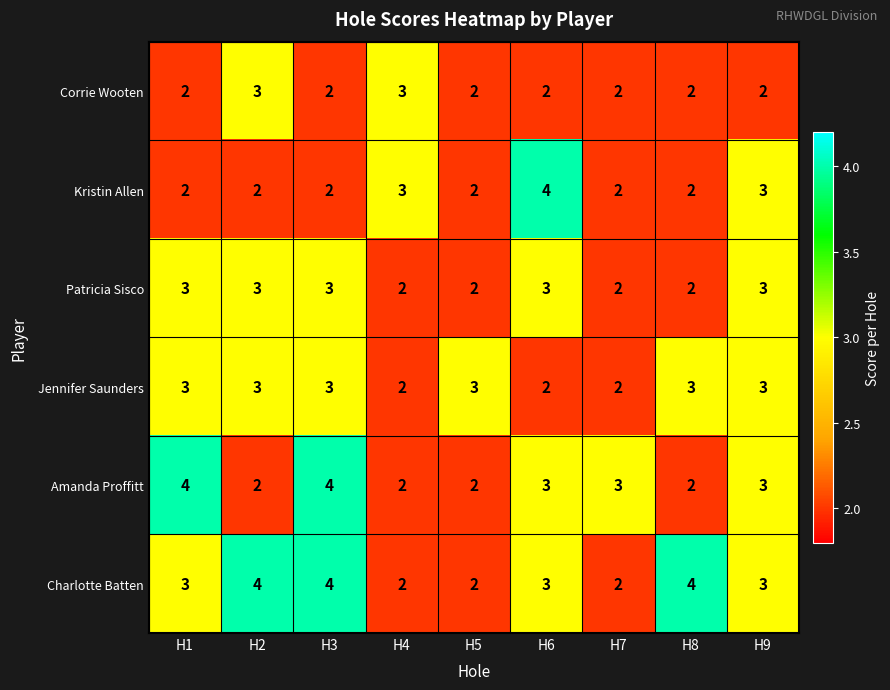

What is the total value across all series at H7?

13